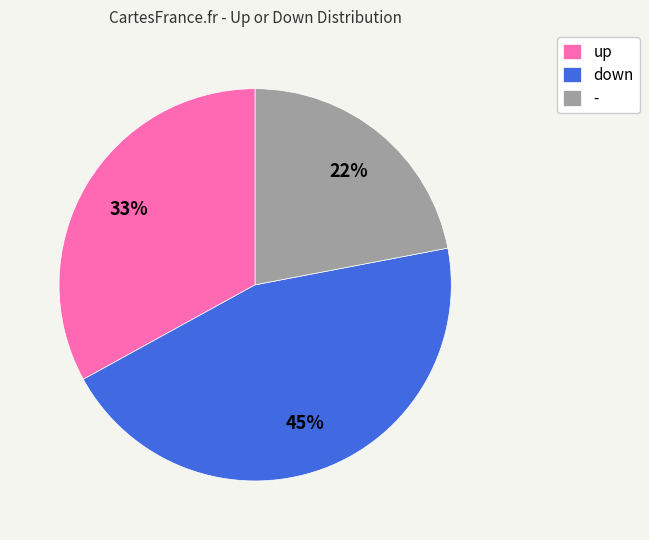

To the nearest percent, what is the difference between the largest and smallest slice percentages?

23%